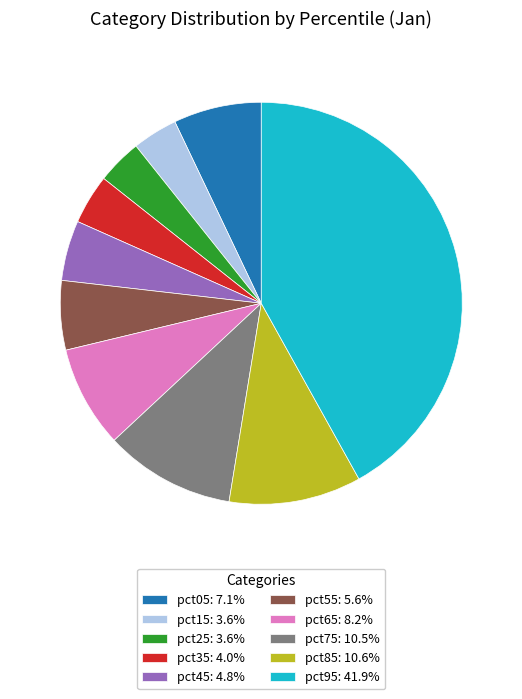

Which category has the biggest portion of the pie?

pct95